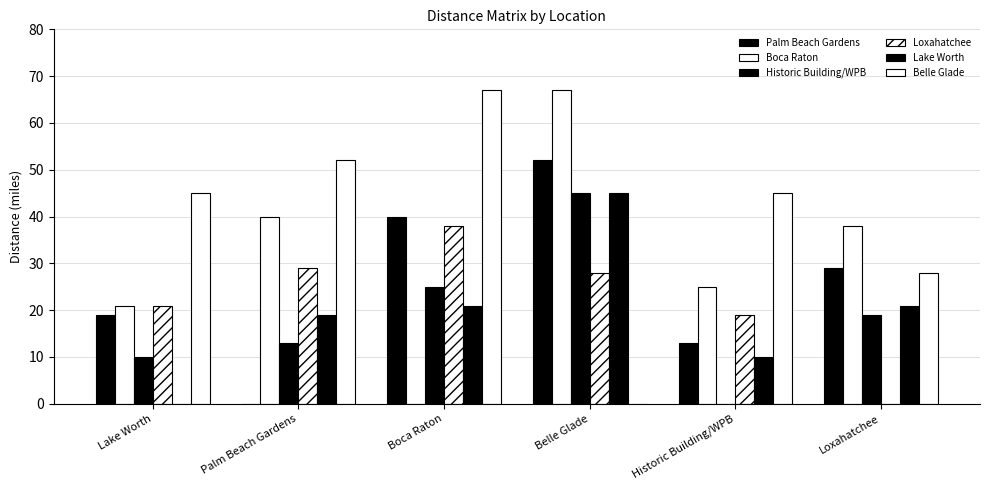

At which label is Historic Building/WPB closest to 22?

Boca Raton